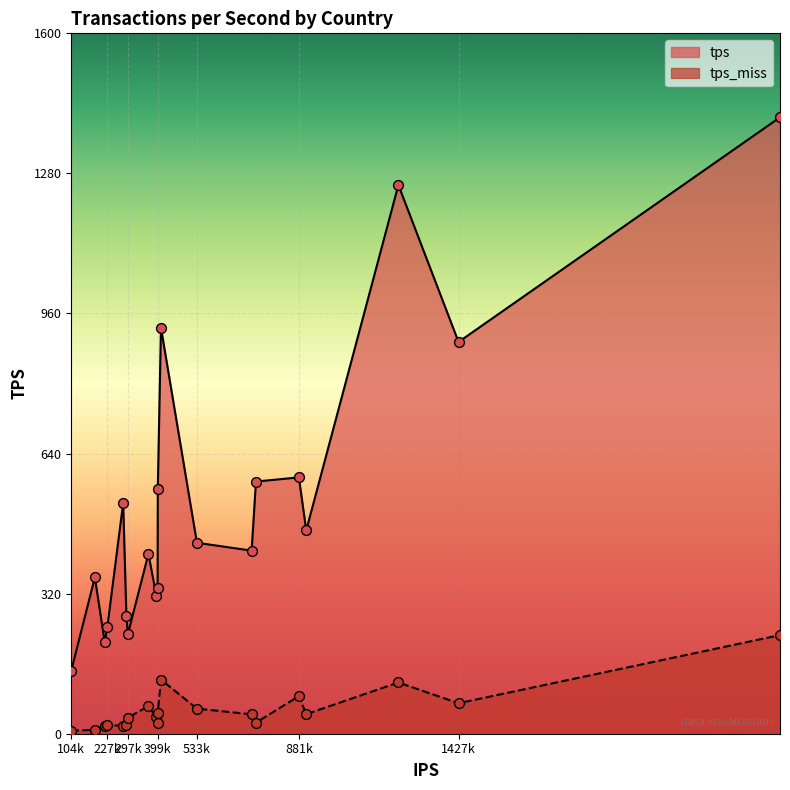

Which series has the largest Y range (max minus min)?

tps